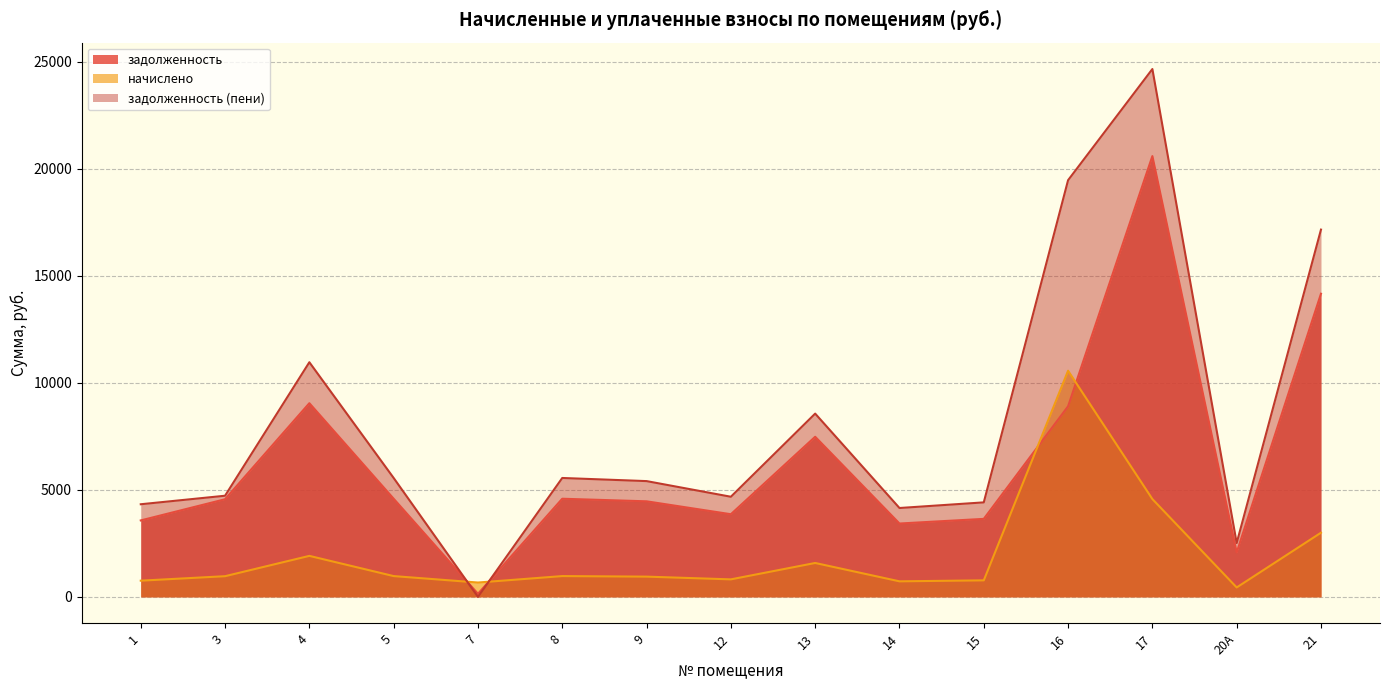

In задолженность, how many points are higher than both neighbors (excluding endpoints)?

4